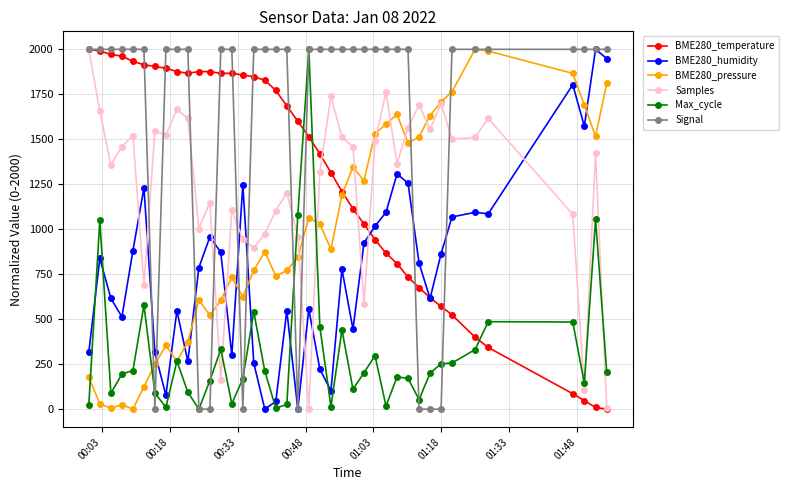

What is the value of the Max_cycle point at the 4th from the left?

195.5